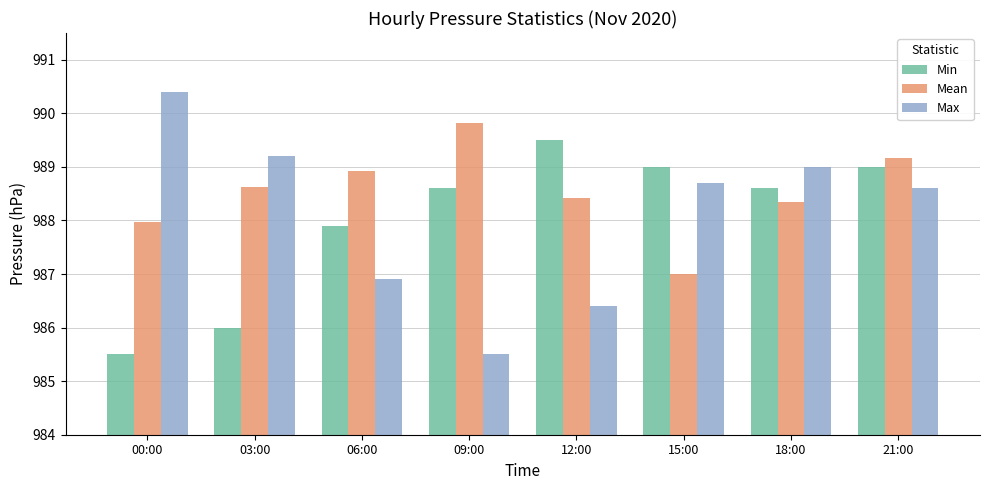

Which category has the highest value in the Max series?

00:00